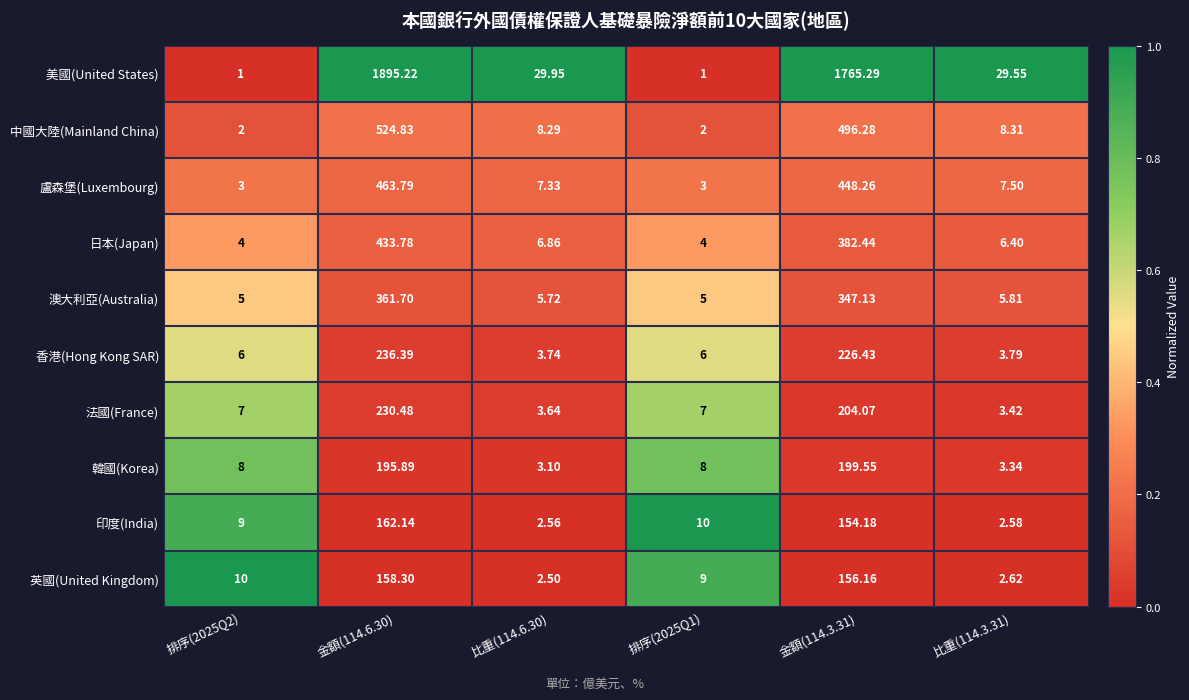

How many series are shown in this chart?

10